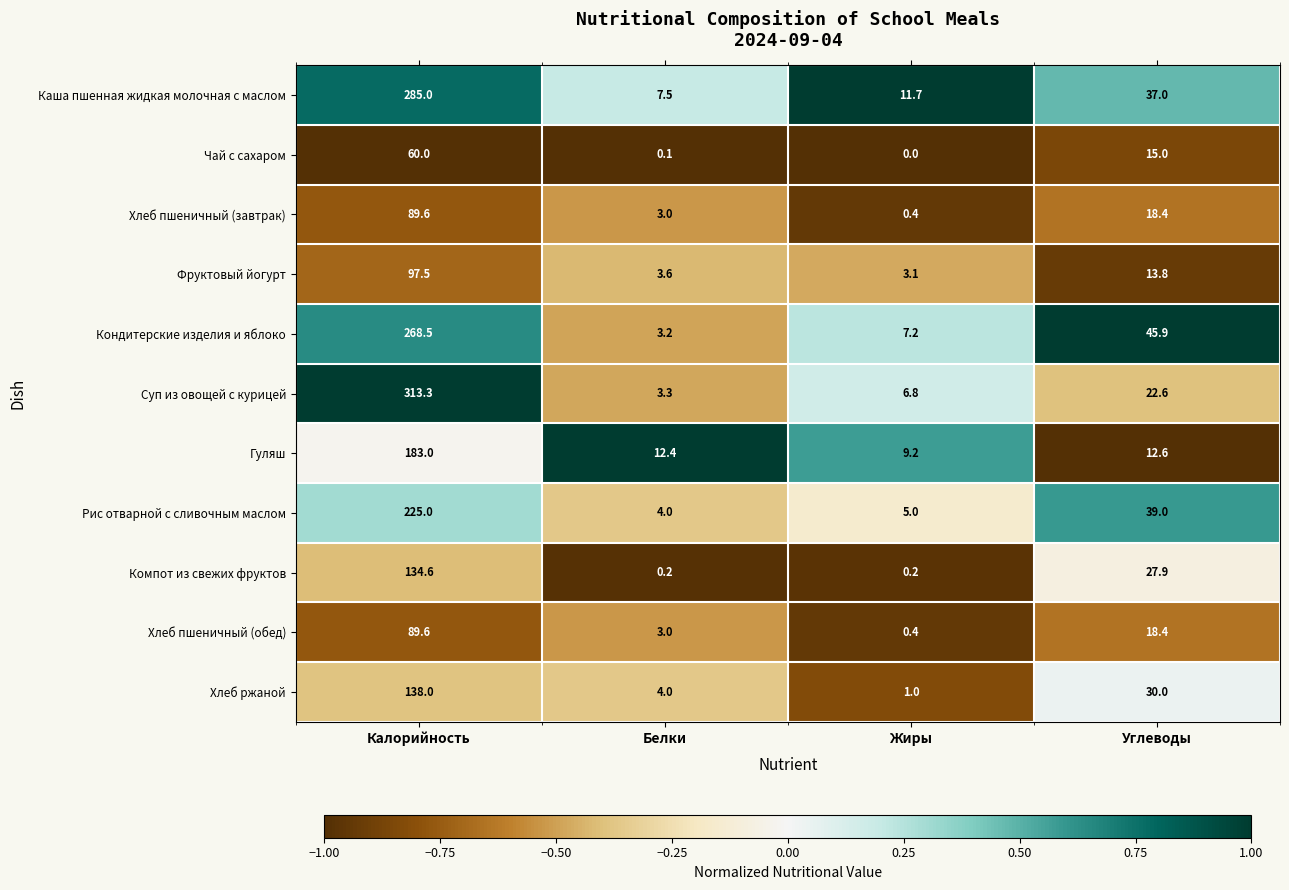

Which label corresponds to the largest value in the chart?

Калорийность